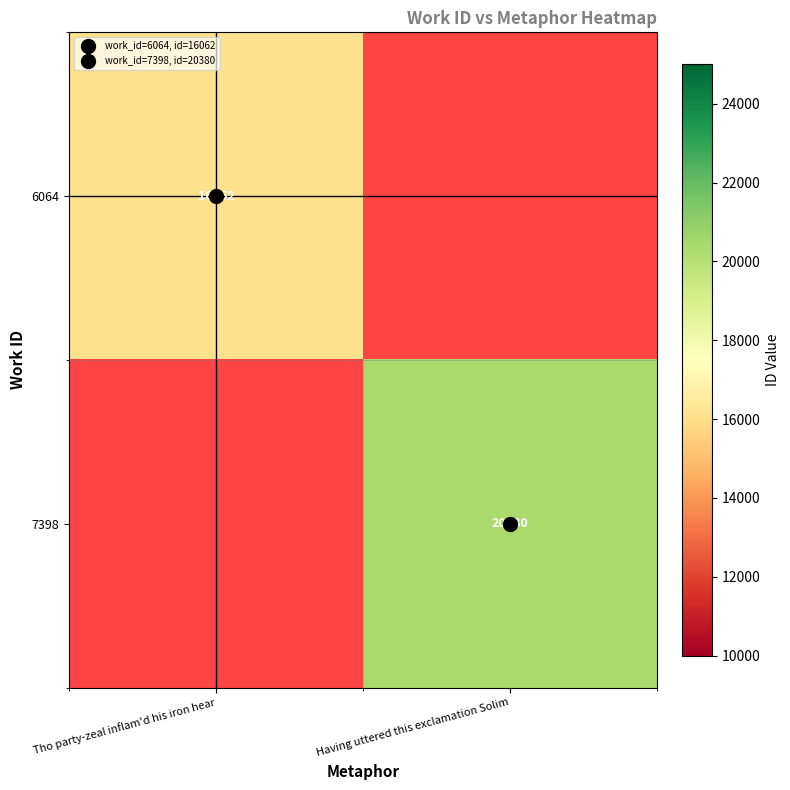

What is the approximate value of 7398 at Having uttered this exclamation Solim?

20380.0